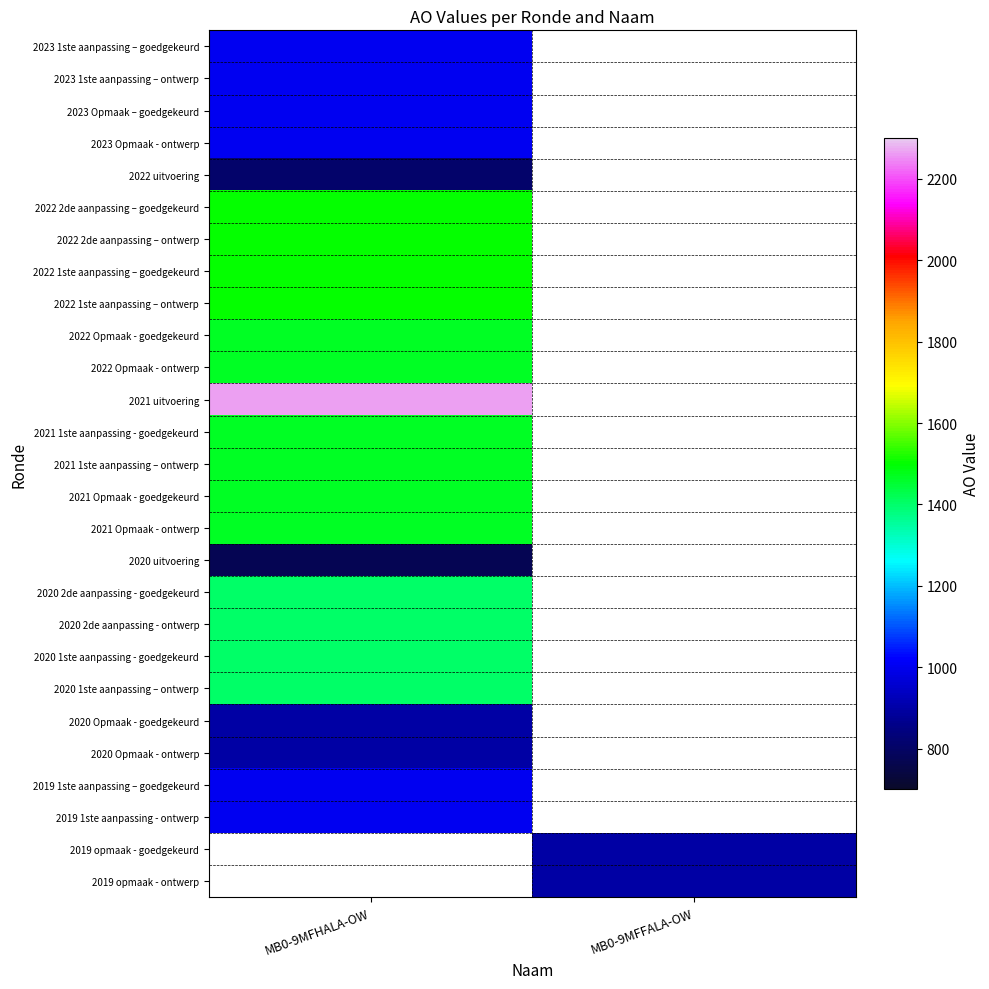

What is the lowest value of the 2023 Opmaak – goedgekeurd series?

1000.0